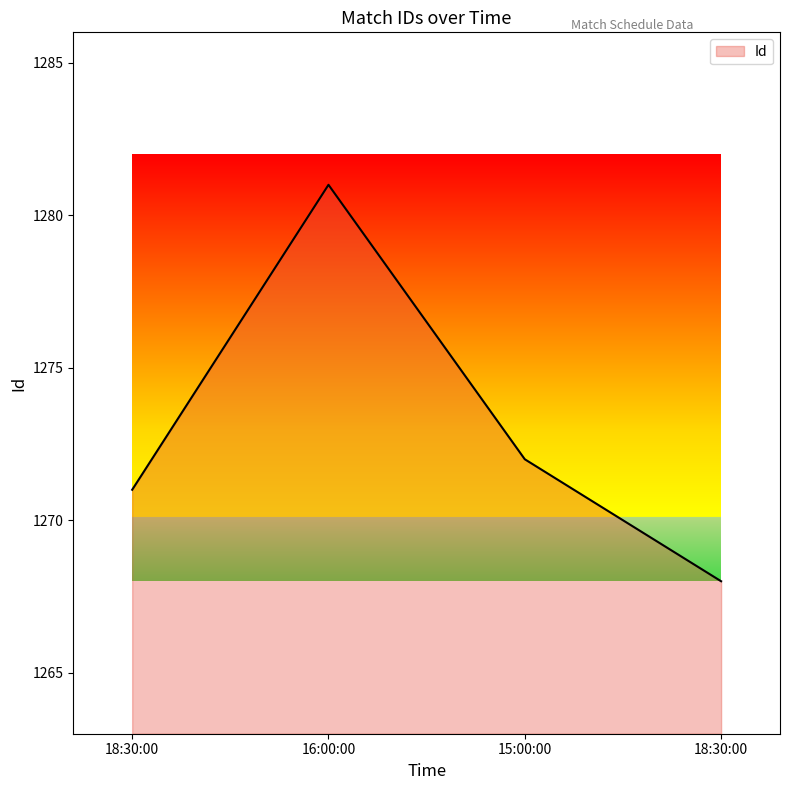

Is this an area chart (filled region under the line)?

Yes